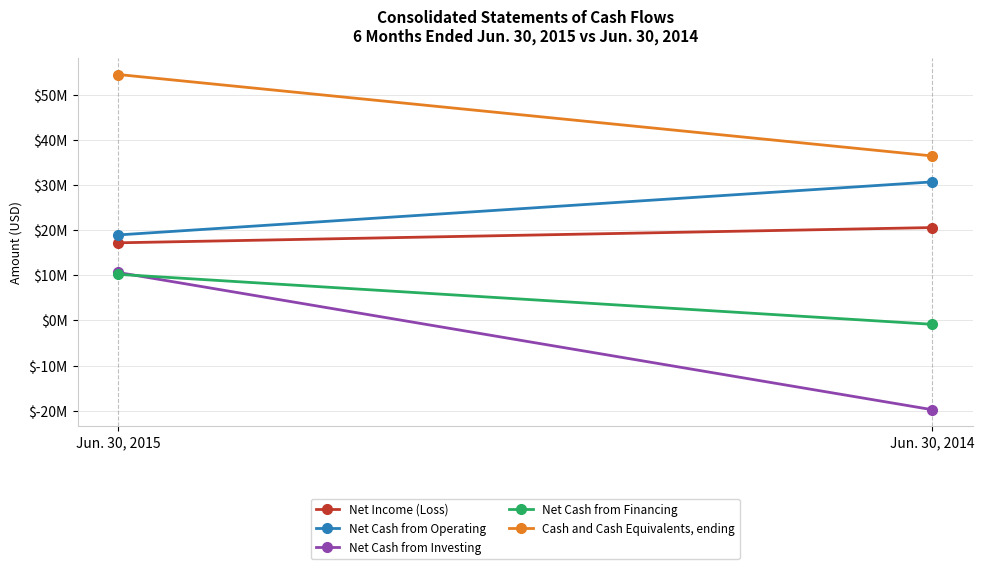

List the series in order of their peak value, highest first.

Cash and Cash Equivalents, ending, Net Cash from Operating, Net Income (Loss), Net Cash from Investing, Net Cash from Financing